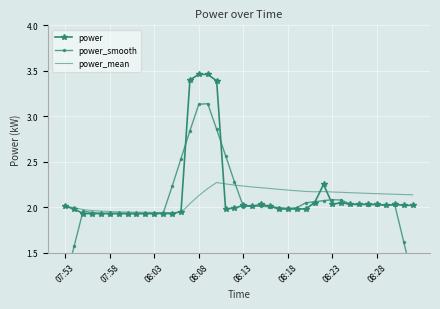

What is the difference between the maximum and minimum values in the power_smooth series?

2.0